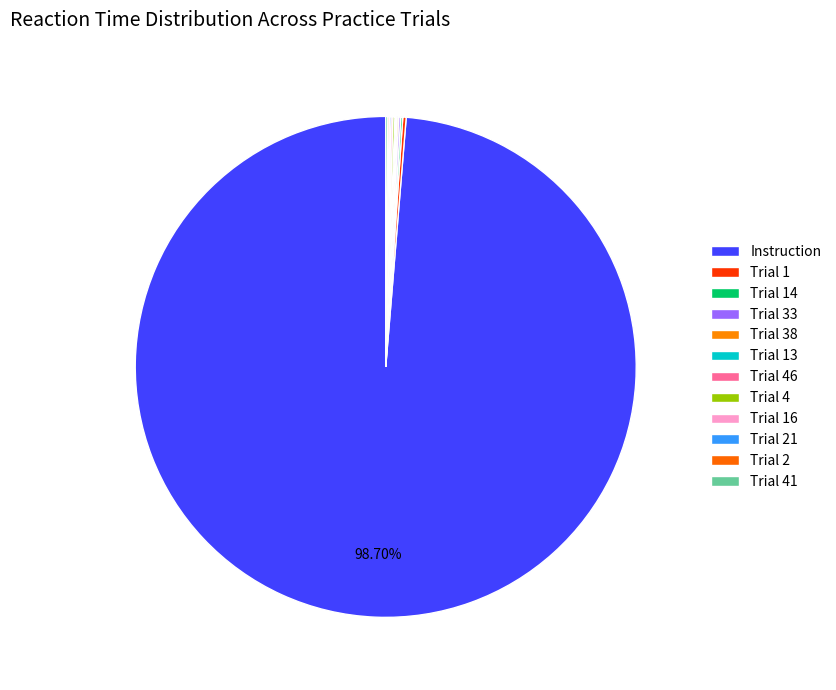

Which category accounts for the majority?

Instruction